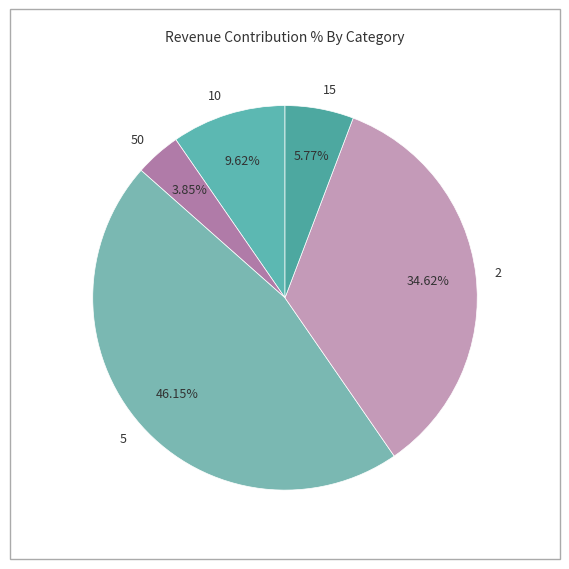

Between 50 and 15, which is larger?

15